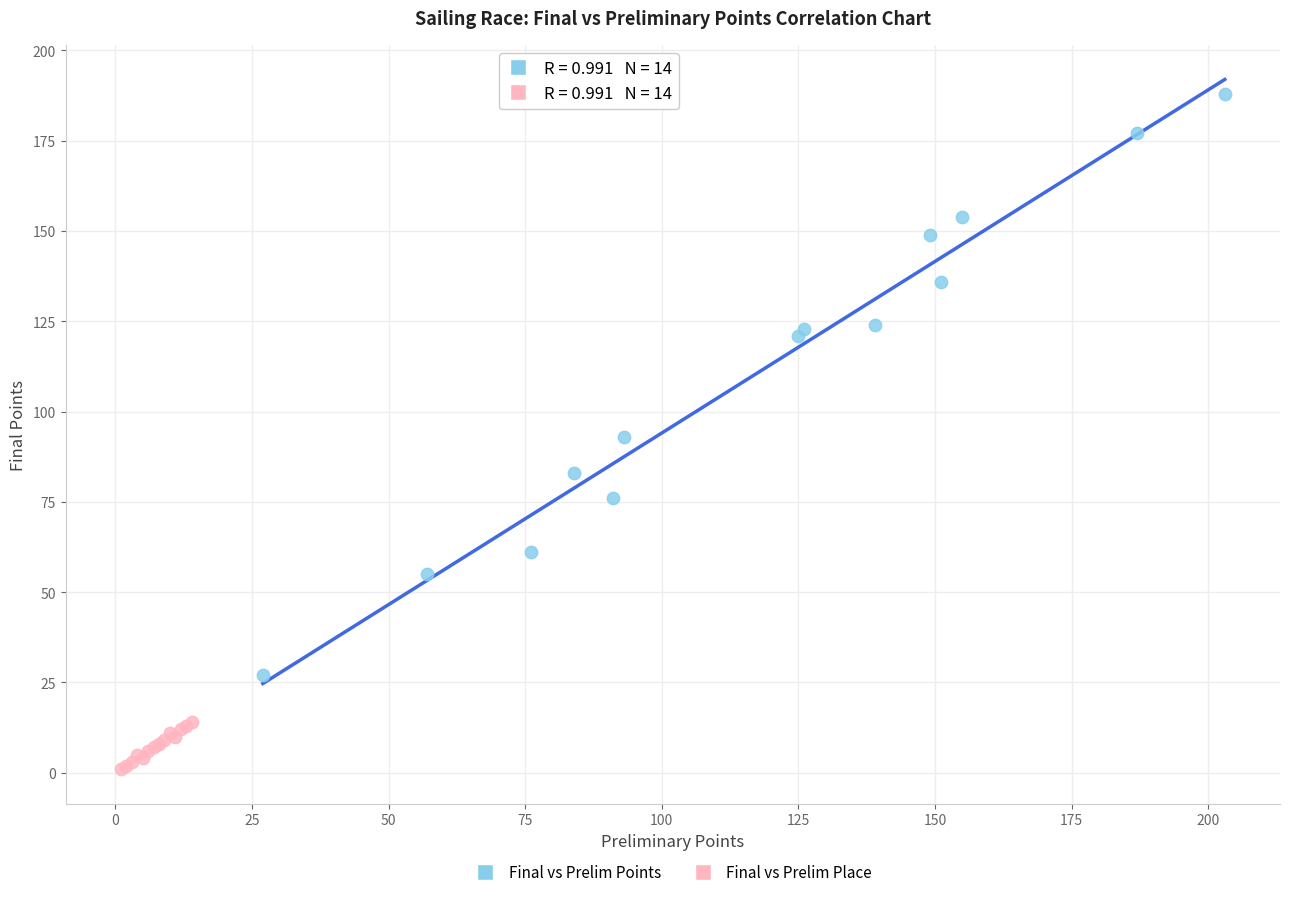

Which series has the widest spread of Y values?

Final vs Prelim Points